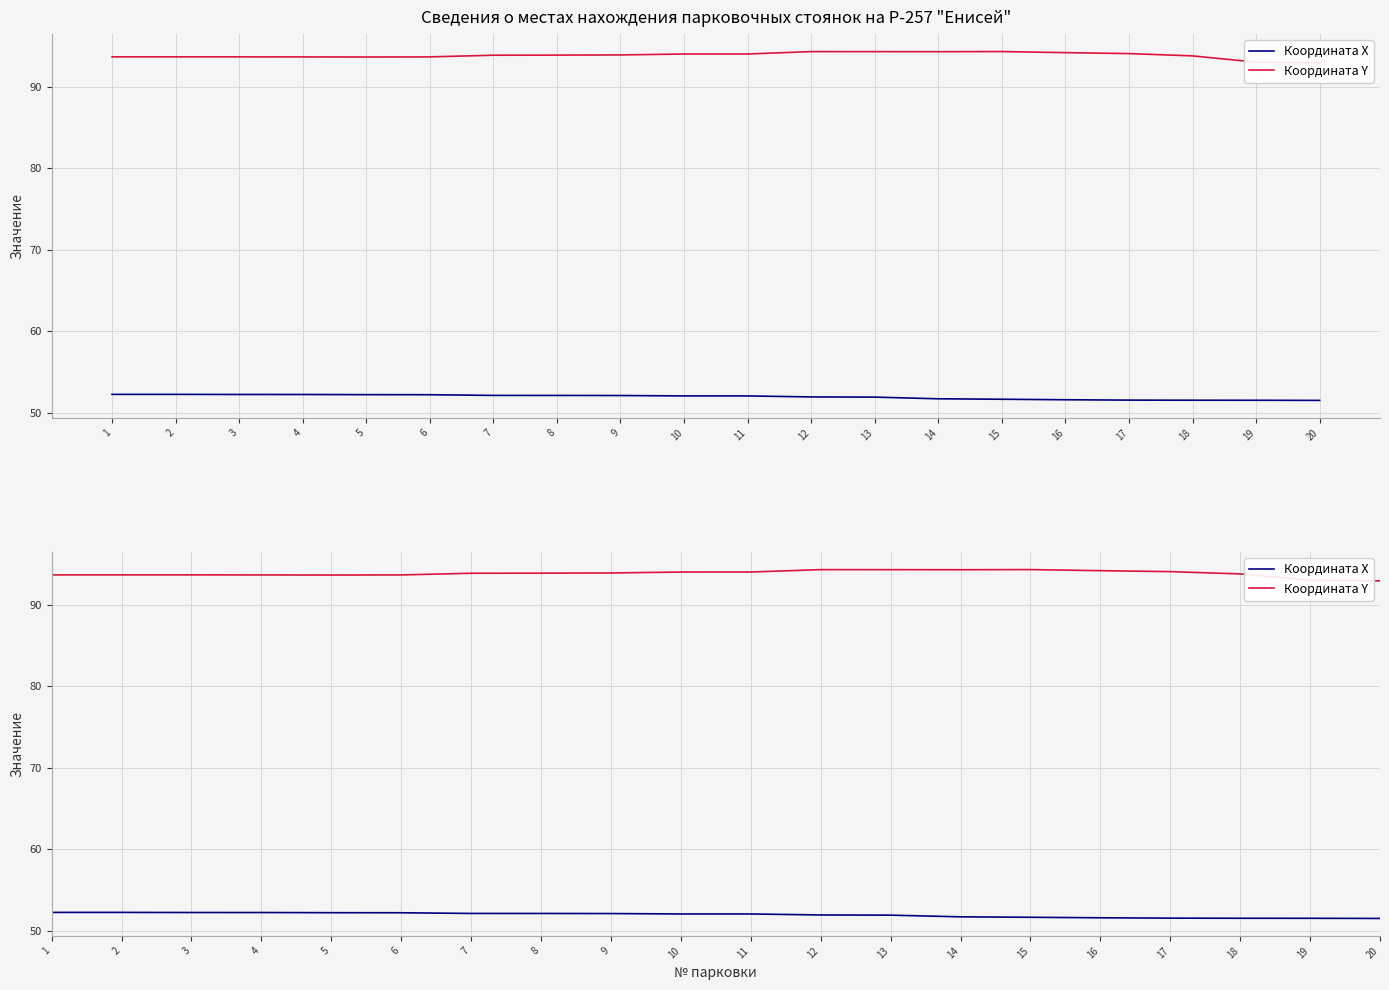

Where is Координата X nearest to the value 51?

20